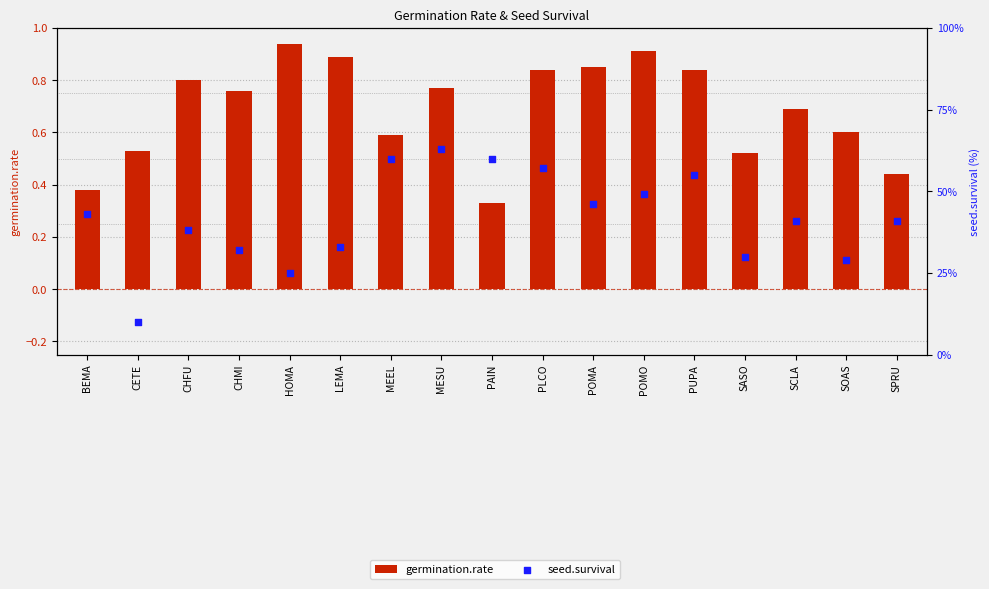

What are all the series names shown in the legend?

germination.rate, seed.survival